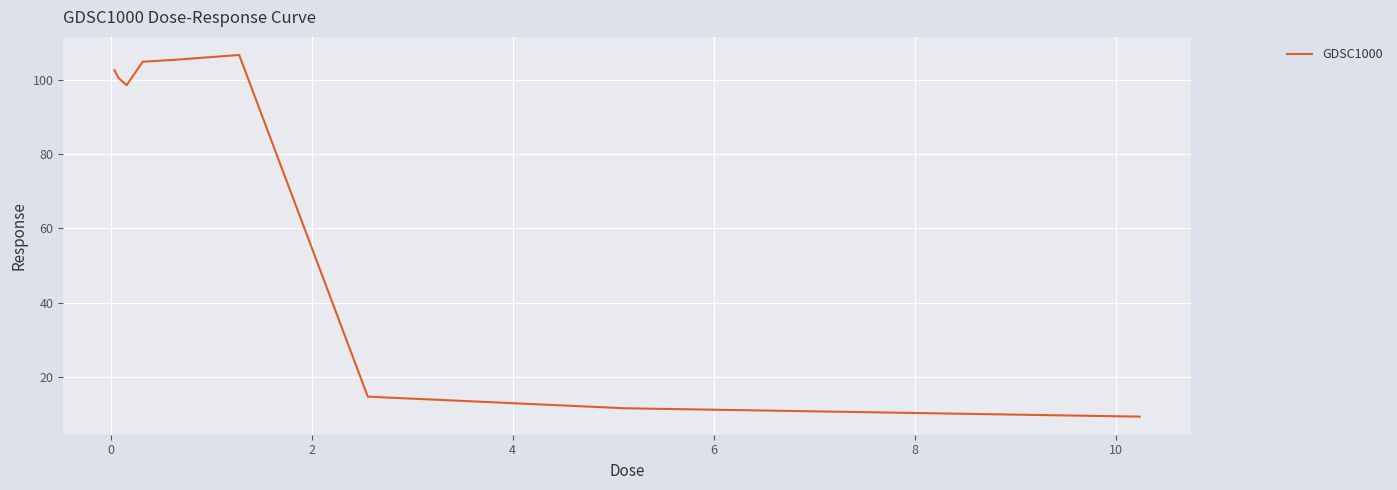

What is the minimum value shown in the chart?

9.3